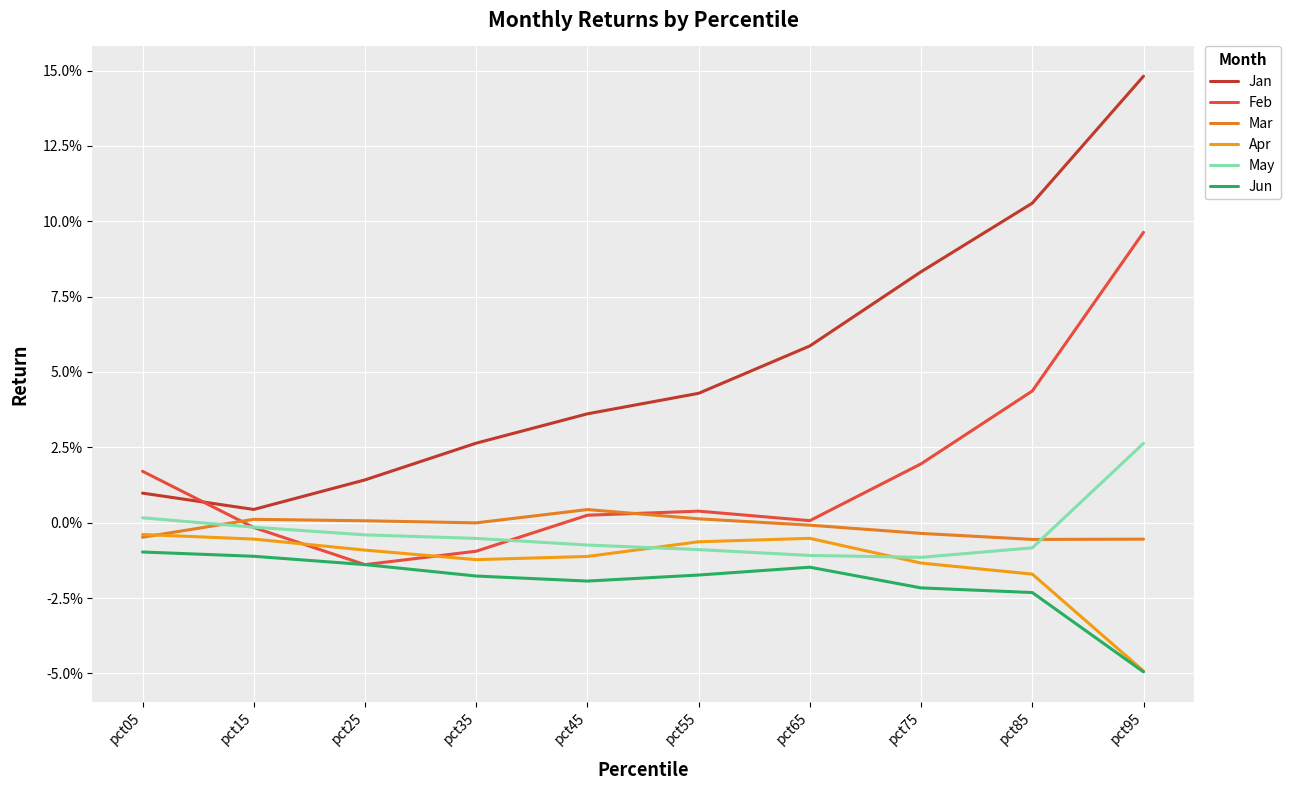

Is the value of May at pct75 greater than the value of Mar at pct75?

No